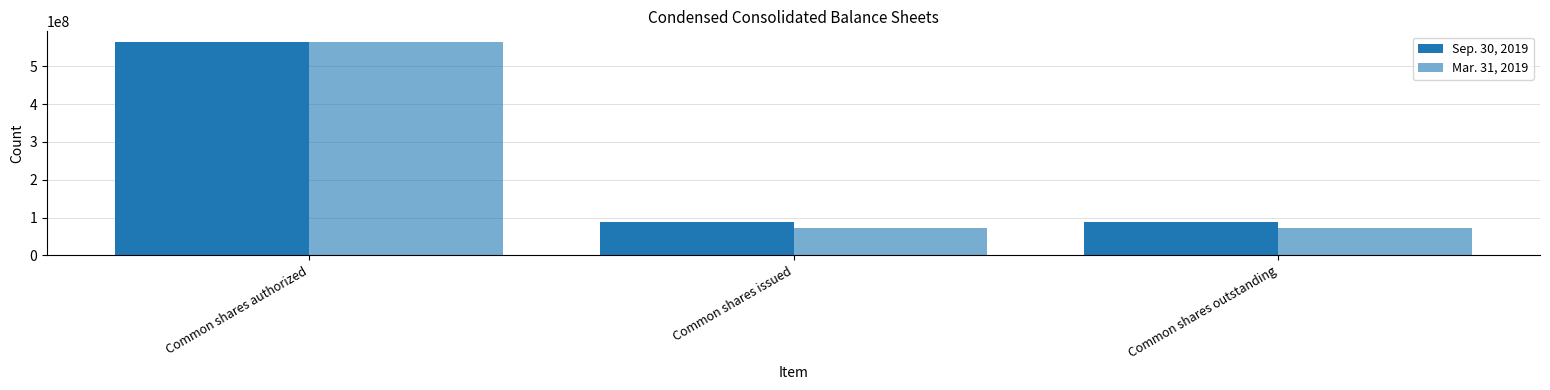

At Common shares outstanding, list the series in order from largest to smallest.

Sep. 30, 2019, Mar. 31, 2019